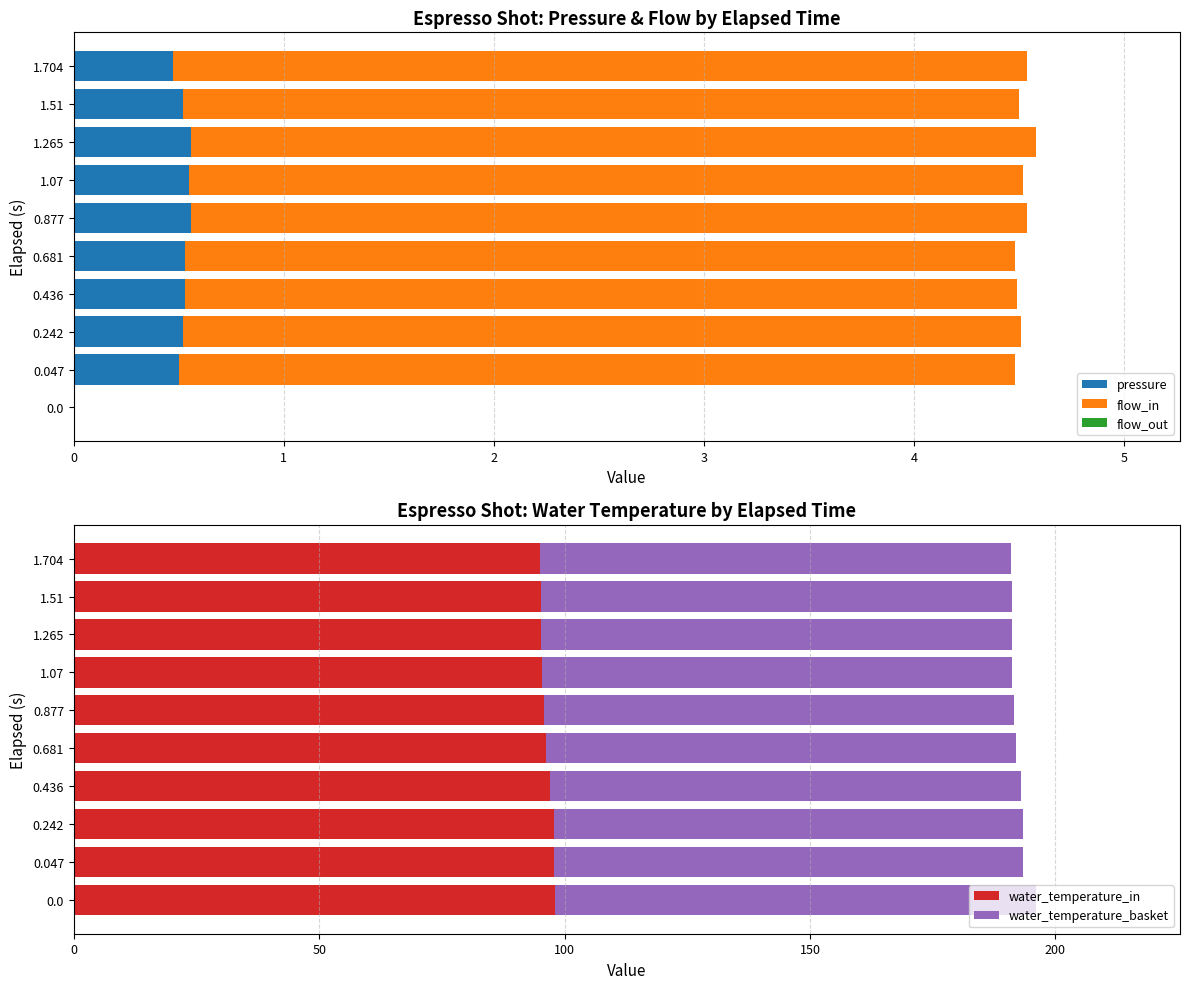

True or false: pressure has a value of 0.1 at 1.704.

False